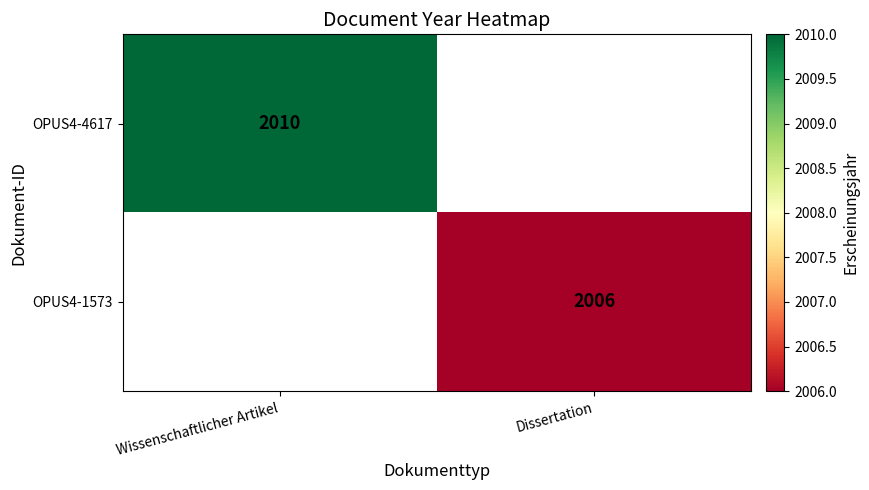

True or false: OPUS4-4617 has a value of 2010 at Wissenschaftlicher Artikel.

True